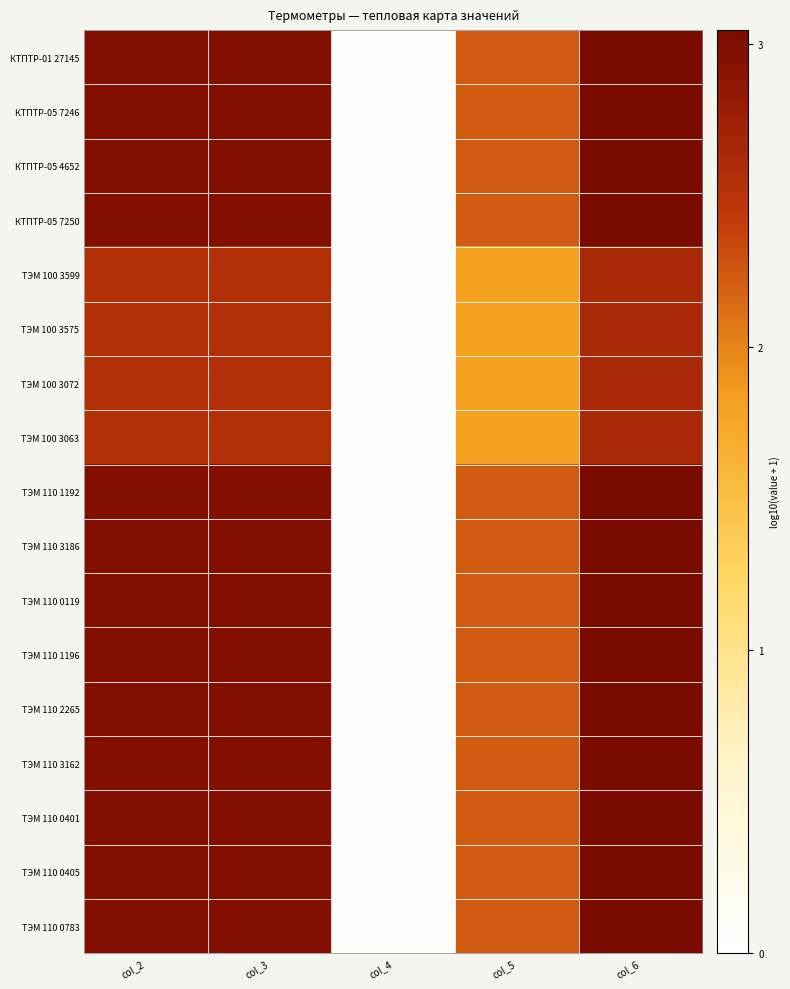

List the series in order of their peak value, highest first.

КТПТР-01 27145, КТПТР-05 7246, КТПТР-05 4652, КТПТР-05 7250, ТЭМ 110 1192, ТЭМ 110 3186, ТЭМ 110 0119, ТЭМ 110 1196, ТЭМ 110 2265, ТЭМ 110 3162, ТЭМ 110 0401, ТЭМ 110 0405, ТЭМ 110 0783, ТЭМ 100 3599, ТЭМ 100 3575, ТЭМ 100 3072, ТЭМ 100 3063